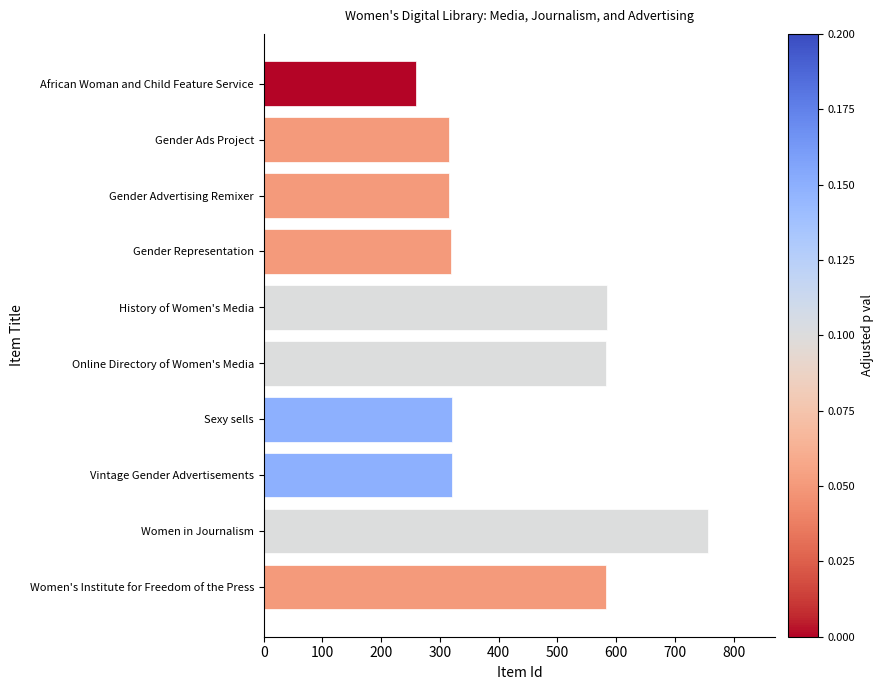

Which category has the highest value across all series?

Women in Journalism